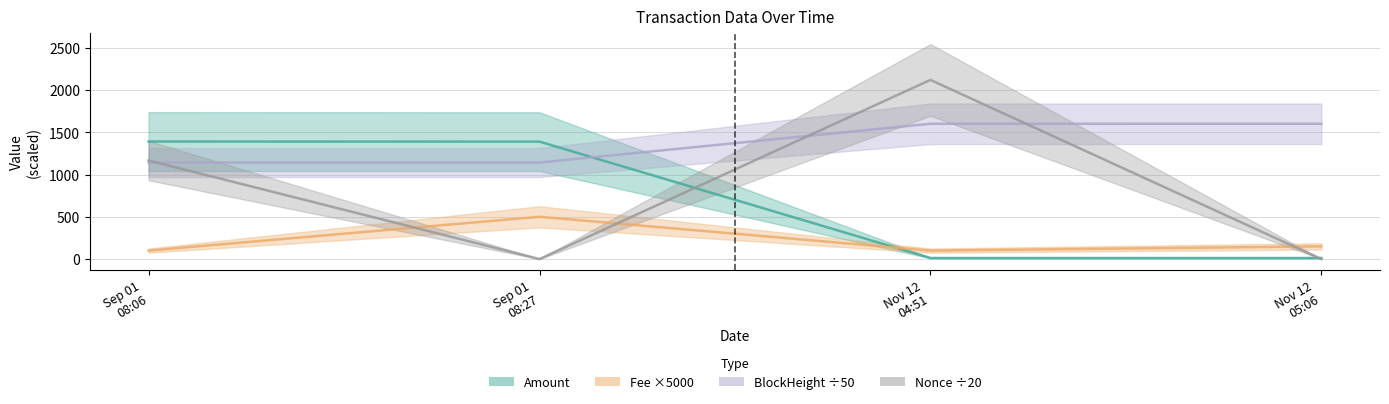

At which label does Fee reach its minimum?

Sep 01 08:06